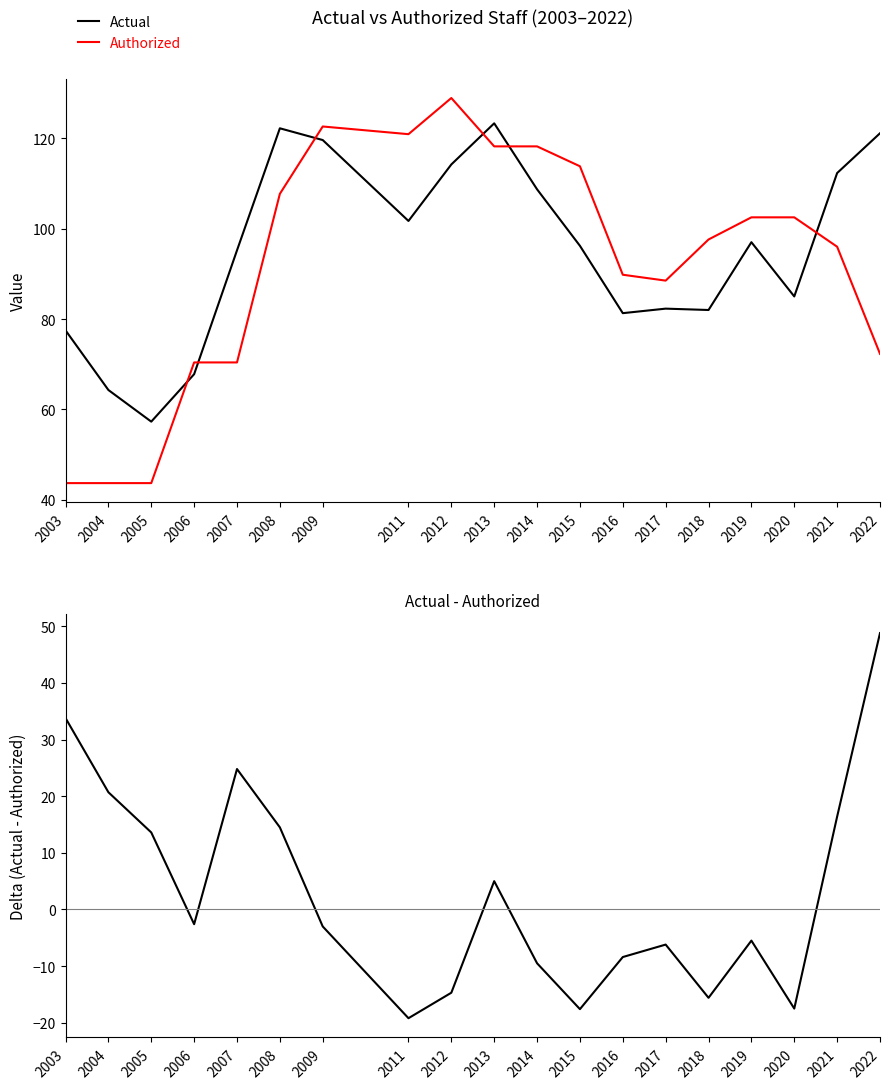

At which category does Actual reach its first local valley?

2005